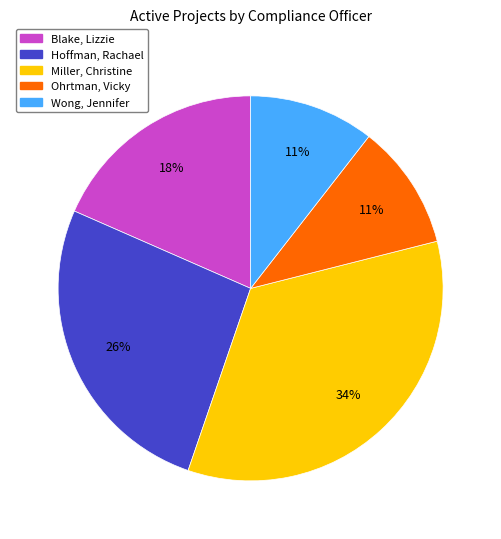

Approximately how many times larger is the value at Ohrtman, Vicky compared to Blake, Lizzie?

0.6